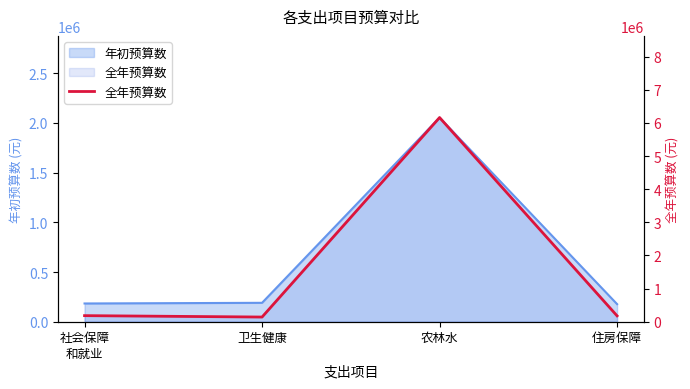

The chart shows a value of 141369.5 at 卫生健康. True or false?

True